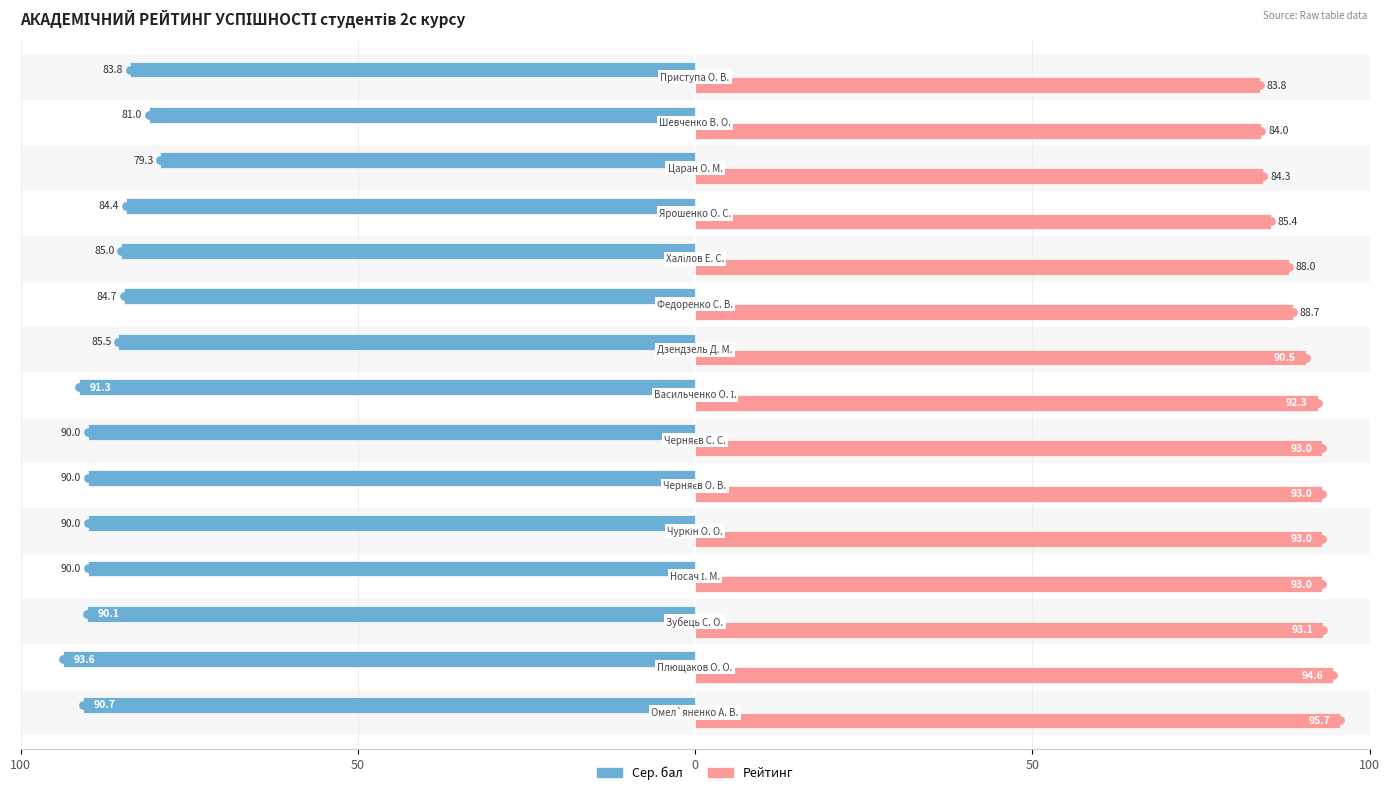

At how many categories does at least one series exceed -68?

15